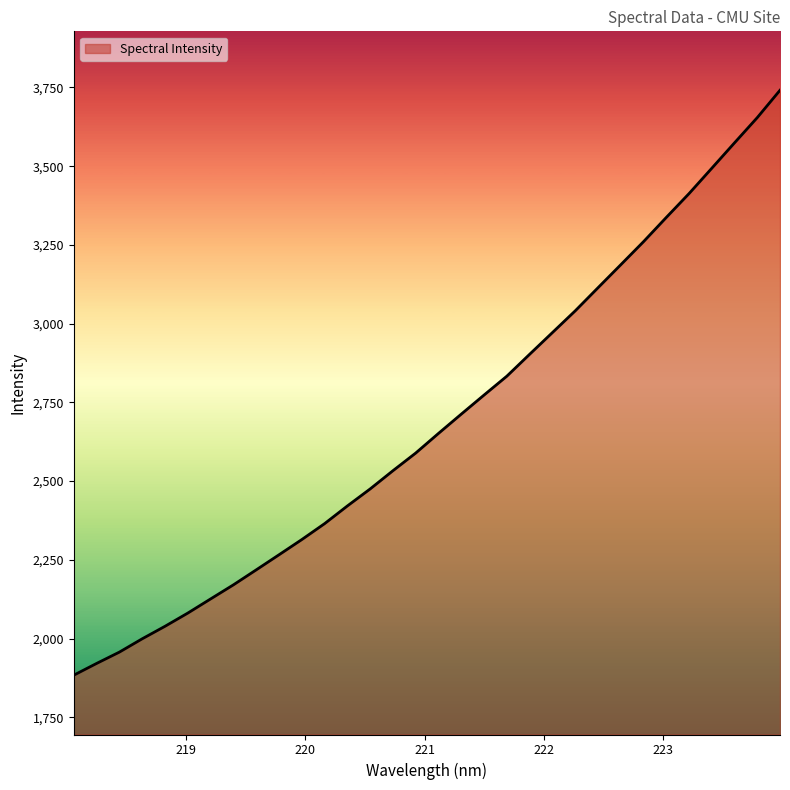

What is the difference between the maximum and minimum values?

1857.5